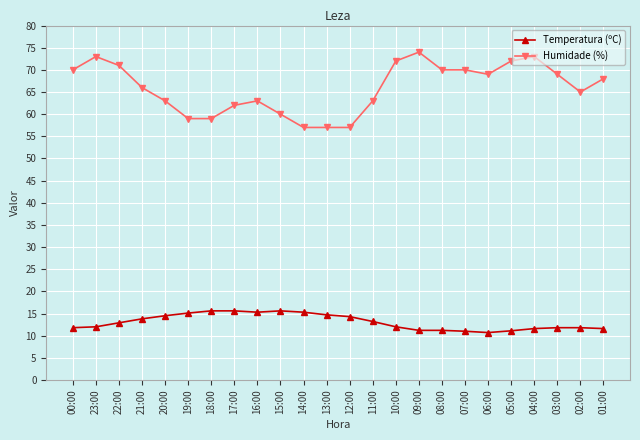

Is this an area chart (filled region under the line)?

No